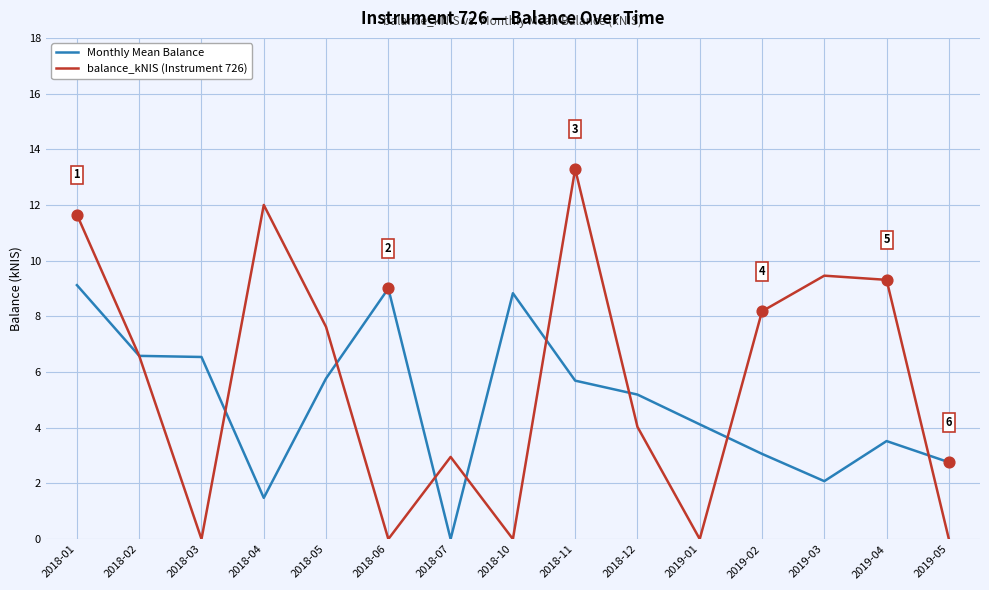

Which series has the largest total across all categories?

balance_kNIS (Instrument 726)